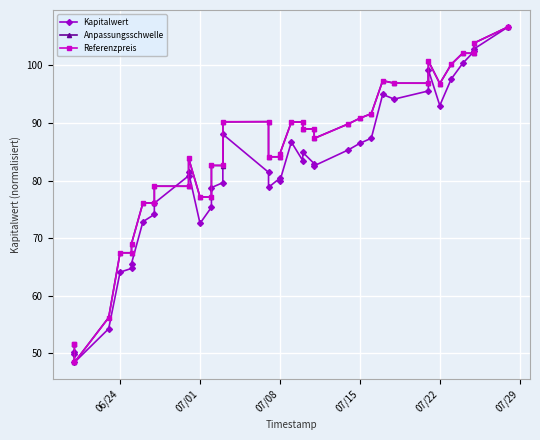

What is the lowest value of the Kapitalwert series?

48.4